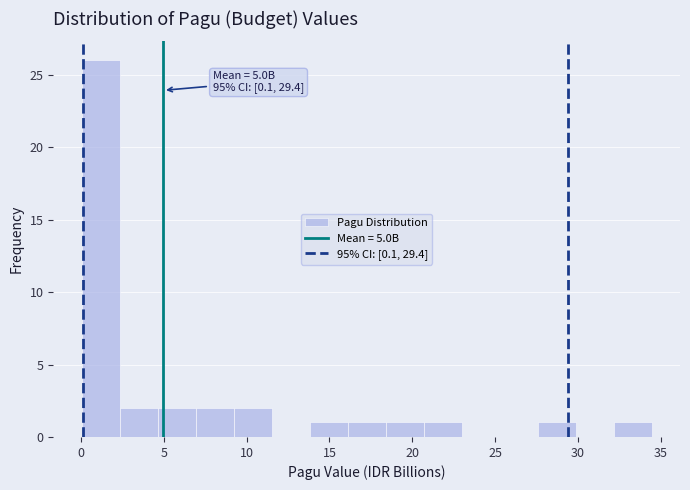

Over which range of the x-axis is the bar tallest?

0.0 to 2.5